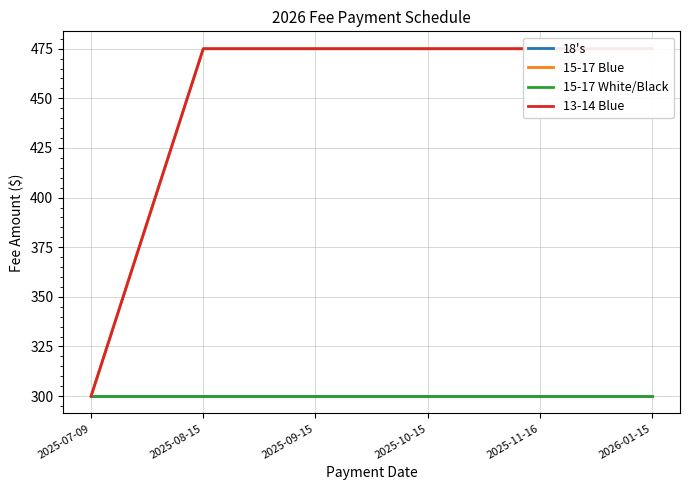

What is the difference between the maximum and minimum values in the 15-17 Blue series?

175